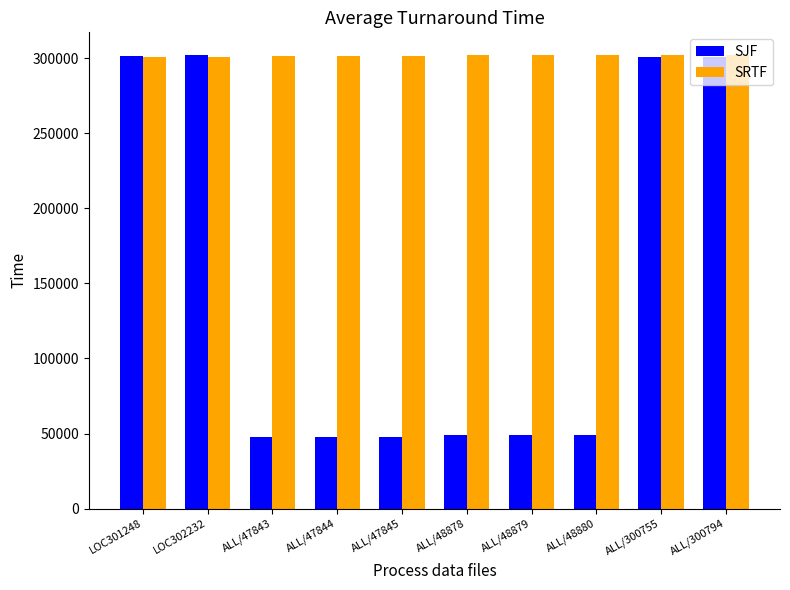

What is the maximum value for SJF?

302232